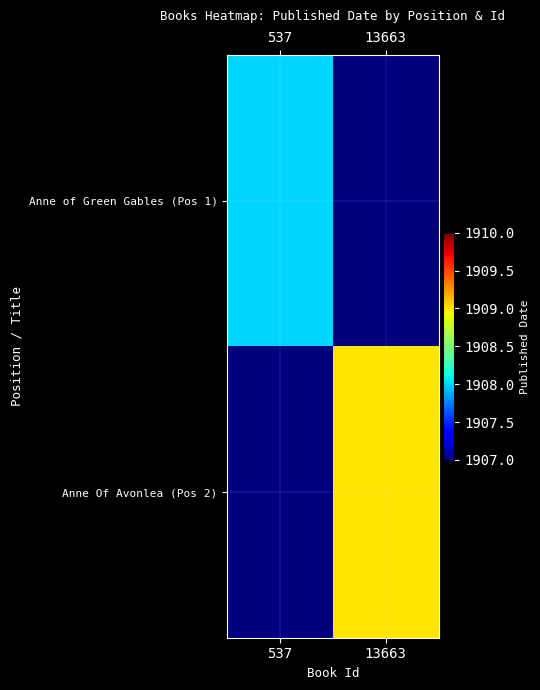

At which category does the chart reach its minimum across all series?

13663